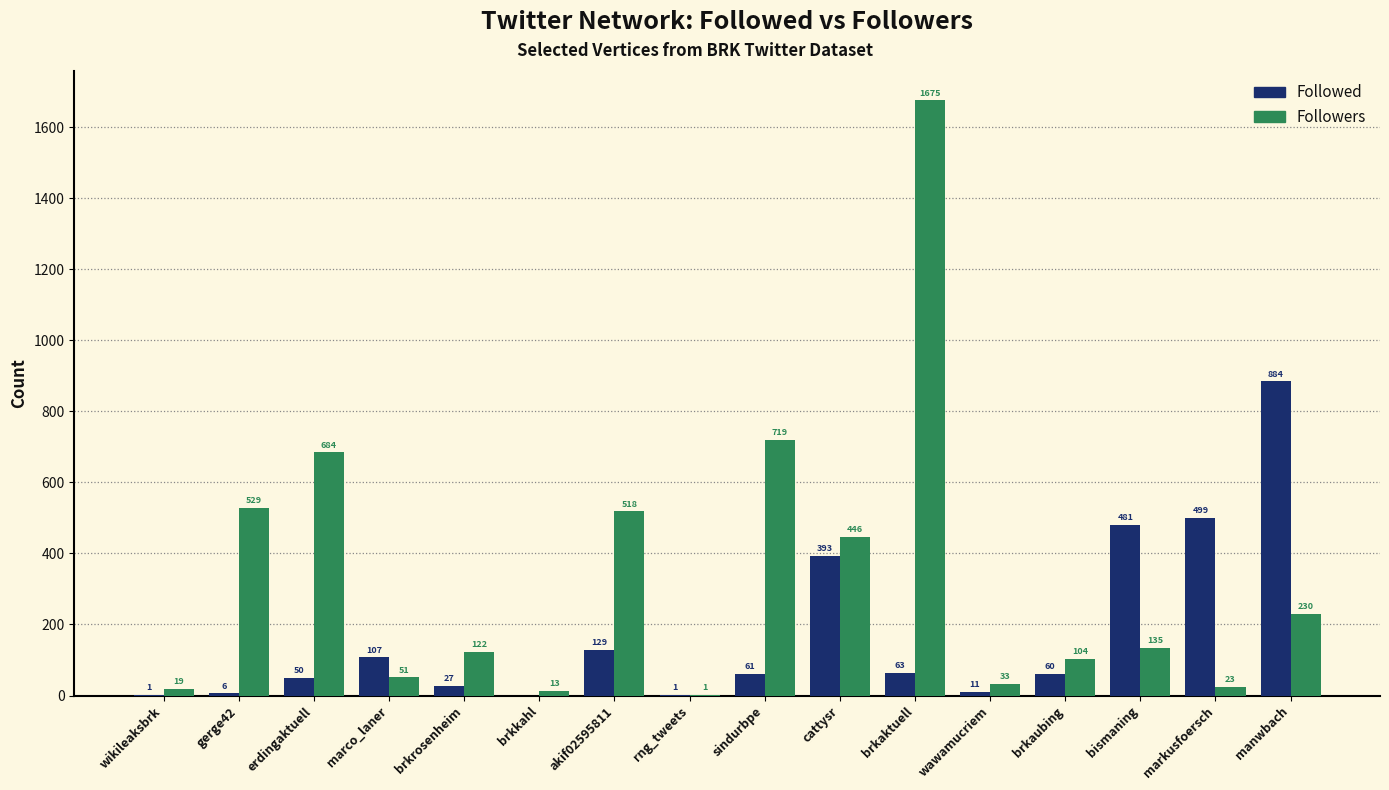

Is it true that Followed equals 107 at marco_laner?

True